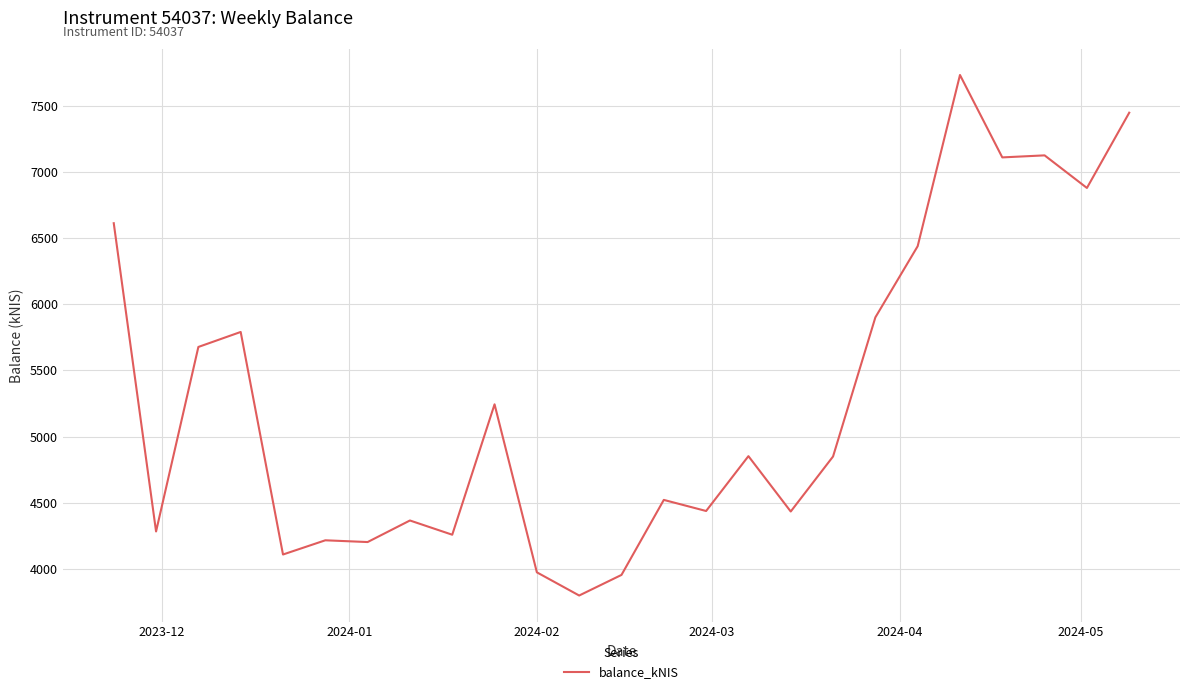

What is the difference between the maximum and minimum values?

3936.9